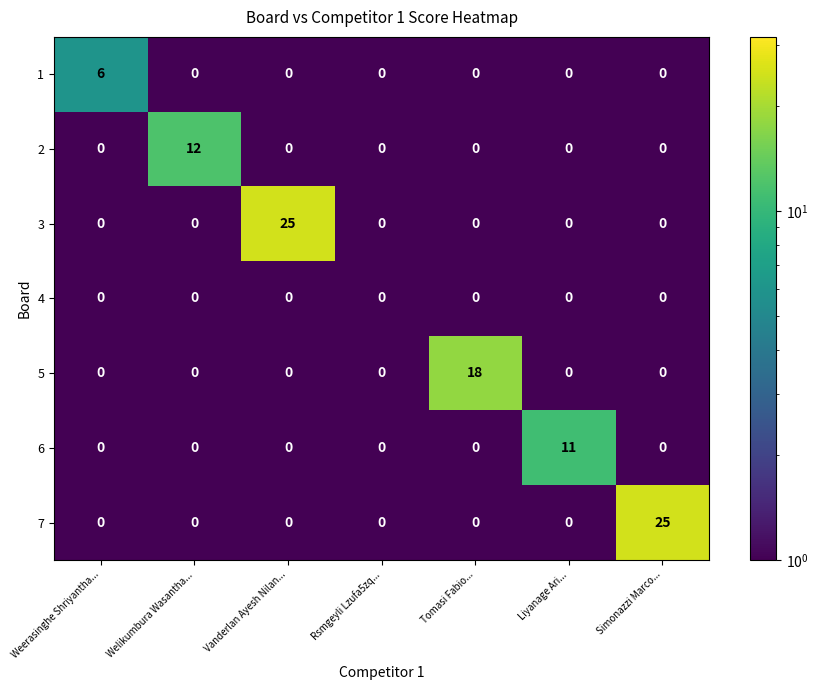

How many series are shown in this chart?

7